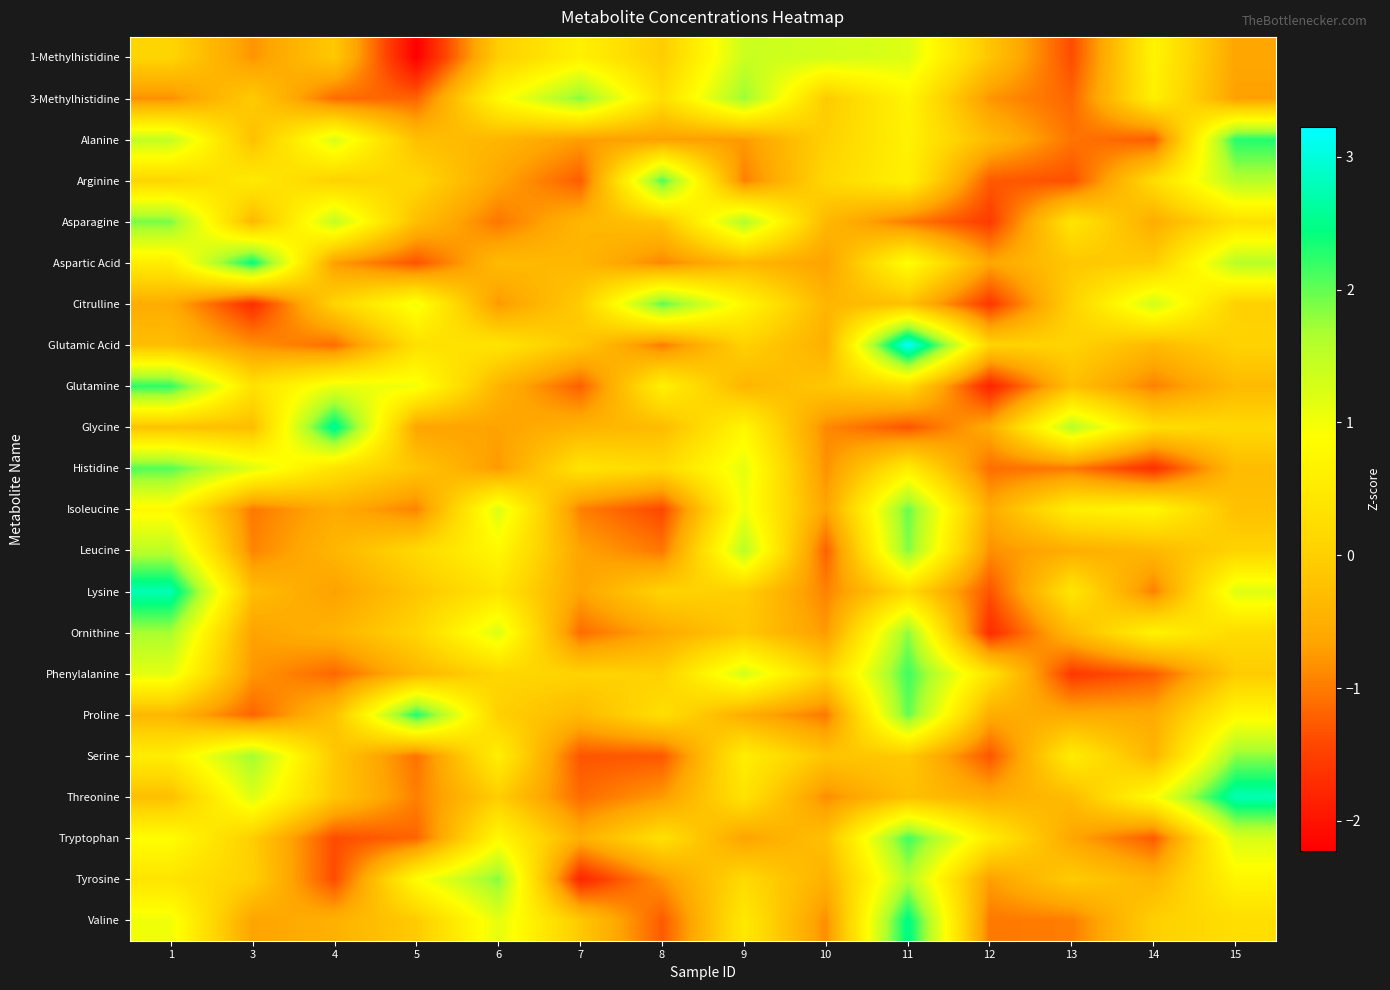

Reading left to right, extract all data points from this chart.

1-Methylhistidine: 1=0.1	3=-0.8	4=-0.1	5=-2.2	6=-0.0	7=0.6	8=-0.0	9=1.4	10=1.3	11=1.2	12=-0.2	13=-1.4	14=0.7	15=-0.6
3-Methylhistidine: 1=-0.8	3=-0.1	4=-1.1	5=-1.2	6=0.8	7=1.8	8=0.3	9=1.8	10=-0.1	11=0.7	12=-0.8	13=-1.2	14=0.6	15=-0.7
Alanine: 1=1.5	3=-0.2	4=1.3	5=-0.2	6=-0.4	7=-0.7	8=-0.7	9=-0.7	10=0.0	11=0.6	12=-0.3	13=-1.1	14=-1.2	15=2.3
Arginine: 1=0.1	3=0.5	4=0.0	5=0.1	6=-0.6	7=-1.3	8=2.1	9=-1.0	10=0.1	11=0.6	12=-1.3	13=-1.4	14=0.2	15=1.6
Asparagine: 1=1.9	3=-0.4	4=1.5	5=-0.3	6=-1.0	7=-0.4	8=-0.2	9=1.6	10=-0.4	11=-1.0	12=-1.5	13=0.4	14=-0.5	15=0.3
Aspartic Acid: 1=0.6	3=2.5	4=-0.7	5=-1.3	6=-0.3	7=-0.4	8=-0.9	9=-0.4	10=-0.7	11=0.9	12=-0.6	13=-0.1	14=-0.0	15=1.6
Citrulline: 1=-0.6	3=-1.7	4=0.1	5=1.0	6=-0.8	7=-0.1	8=2.0	9=0.7	10=-0.4	11=-0.2	12=-1.6	13=0.0	14=1.4	15=0.0
Glutamic Acid: 1=-0.3	3=-0.8	4=-1.1	5=0.3	6=0.4	7=-0.1	8=-1.0	9=0.0	10=-0.5	11=3.2	12=0.1	13=0.1	14=-0.3	15=0.1
Glutamine: 1=2.2	3=0.3	4=1.1	5=1.0	6=-0.4	7=-1.2	8=0.6	9=-0.4	10=-0.1	11=0.2	12=-1.8	13=-0.2	14=-1.0	15=-0.3
Glycine: 1=-0.2	3=-0.3	4=2.6	5=-0.7	6=-0.7	7=-0.4	8=-0.3	9=0.7	10=-0.9	11=-1.3	12=-0.5	13=1.6	14=0.2	15=0.2
Histidine: 1=2.1	3=1.2	4=0.3	5=-0.2	6=-0.8	7=0.4	8=0.2	9=1.1	10=-0.8	11=0.5	12=-1.1	13=-1.0	14=-1.7	15=-0.3
Isoleucine: 1=0.8	3=-1.0	4=-0.6	5=-0.9	6=1.2	7=-1.0	8=-1.4	9=1.0	10=-0.7	11=2.0	12=-0.6	13=0.6	14=0.7	15=-0.2
Leucine: 1=1.5	3=-0.9	4=-0.4	5=0.2	6=0.8	7=-0.7	8=-1.0	9=1.6	10=-1.2	11=1.9	12=-0.8	13=-0.5	14=-0.4	15=0.1
Lysine: 1=2.8	3=-0.3	4=-0.7	5=-0.1	6=0.4	7=-0.7	8=0.1	9=-0.0	10=-0.9	11=0.2	12=-1.3	13=0.4	14=-1.0	15=1.2
Ornithine: 1=1.7	3=-0.7	4=-0.4	5=0.1	6=1.2	7=-1.1	8=-0.6	9=-0.1	10=-0.7	11=1.8	12=-1.7	13=-0.3	14=0.7	15=0.2
Phenylalanine: 1=1.1	3=-0.8	4=-1.2	5=-0.4	6=0.1	7=0.1	8=0.0	9=1.3	10=0.1	11=2.2	12=0.4	13=-1.6	14=-1.3	15=-0.1
Proline: 1=-0.4	3=-1.2	4=-0.2	5=2.3	6=0.0	7=-0.3	8=0.3	9=-0.5	10=-1.0	11=2.0	12=-0.5	13=-0.6	14=-0.6	15=0.8
Serine: 1=0.5	3=1.7	4=-0.1	5=-1.1	6=0.6	7=-1.3	8=-1.3	9=0.6	10=-0.2	11=-0.1	12=-1.3	13=0.5	14=-0.4	15=1.8
Threonine: 1=-0.3	3=1.2	4=-0.1	5=-1.0	6=-0.0	7=-1.1	8=-0.7	9=0.3	10=-0.9	11=-0.2	12=-0.5	13=-0.3	14=0.9	15=2.8
Tryptophan: 1=0.9	3=-0.0	4=-1.4	5=-1.2	6=0.8	7=-0.5	8=0.3	9=-0.7	10=-0.2	11=2.2	12=0.5	13=-0.6	14=-1.3	15=1.3
Tyrosine: 1=0.4	3=0.0	4=-1.4	5=0.9	6=1.9	7=-1.8	8=-0.8	9=0.2	10=-0.5	11=1.6	12=-0.7	13=-0.1	14=-0.4	15=0.7
Valine: 1=1.0	3=-0.7	4=-0.5	5=-0.1	6=1.1	7=-0.1	8=-1.3	9=0.5	10=-0.8	11=2.5	12=-1.0	13=-1.0	14=0.0	15=0.3